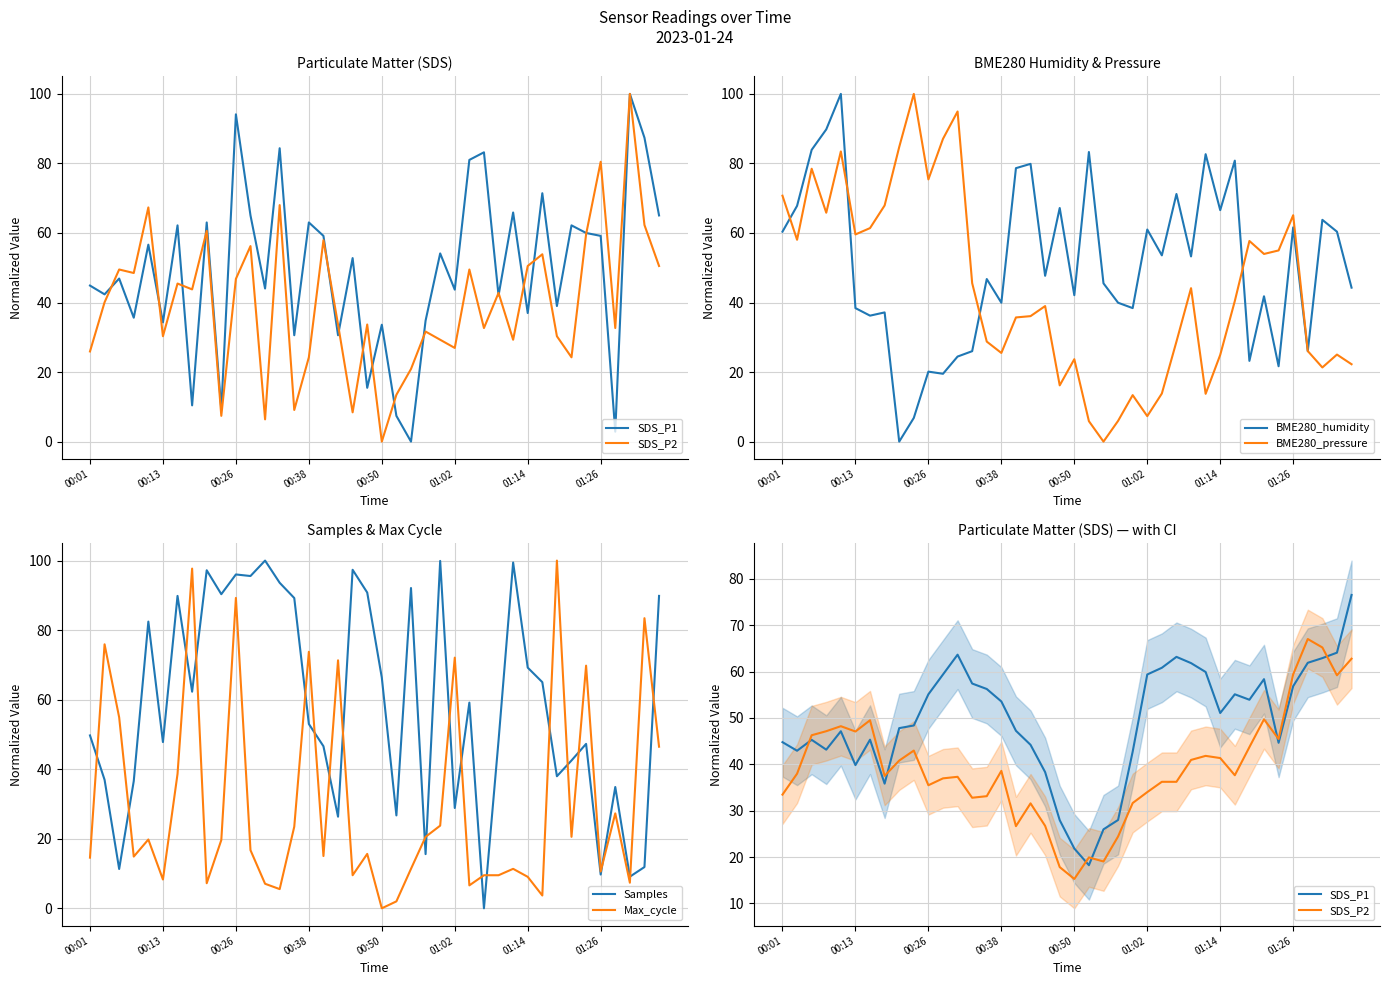

What is the total value across all series at 14?

277.6